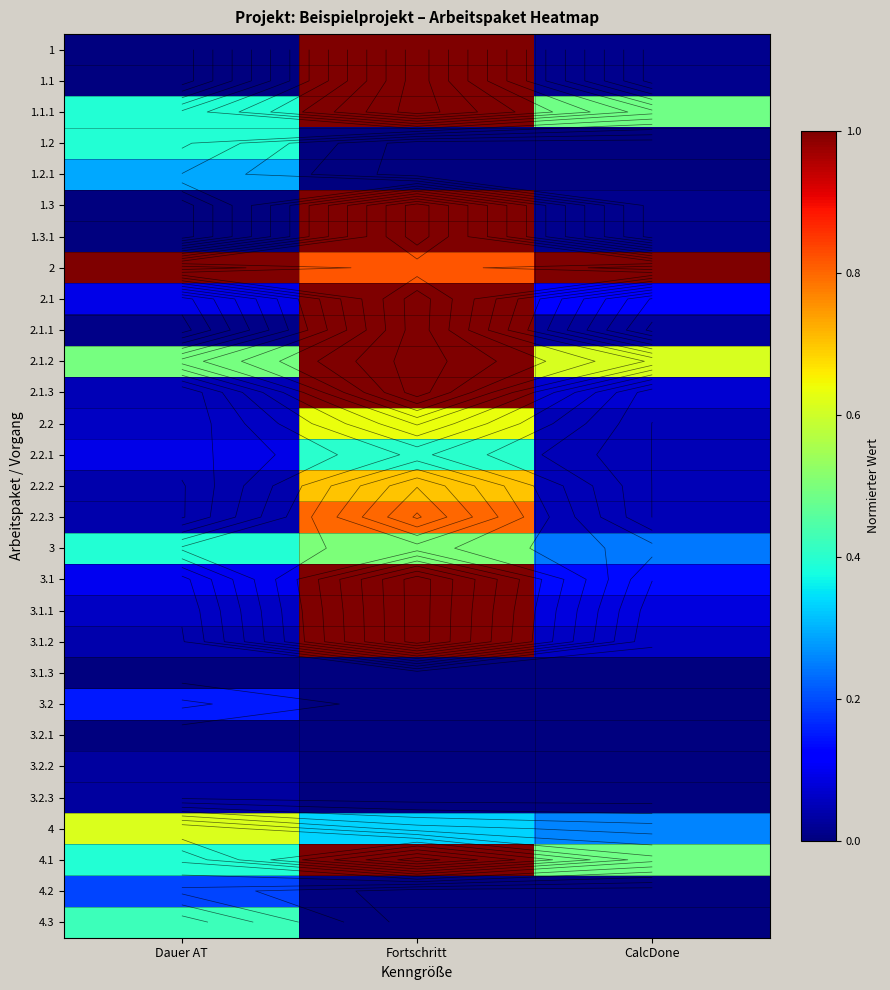

How many distinct data groups are displayed?

29